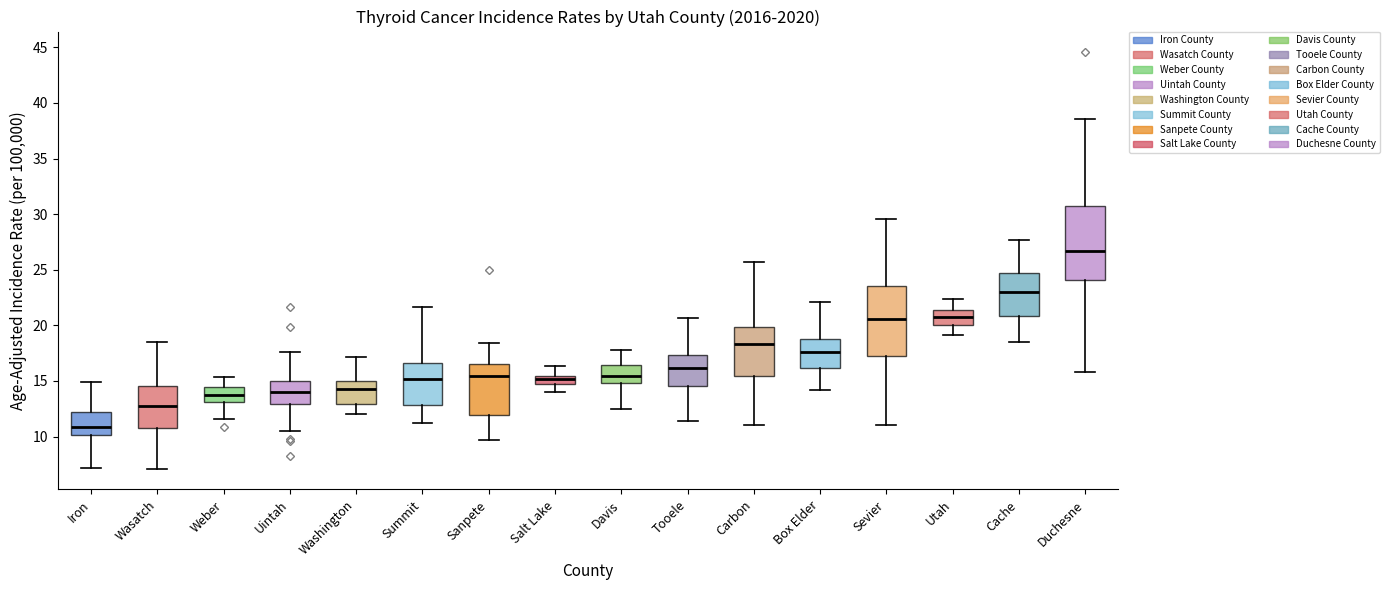

Where is the upper edge of the box for Box Elder on the y-axis? The values are not printed on the chart, so give them approximately, as read against the axis.

19.0